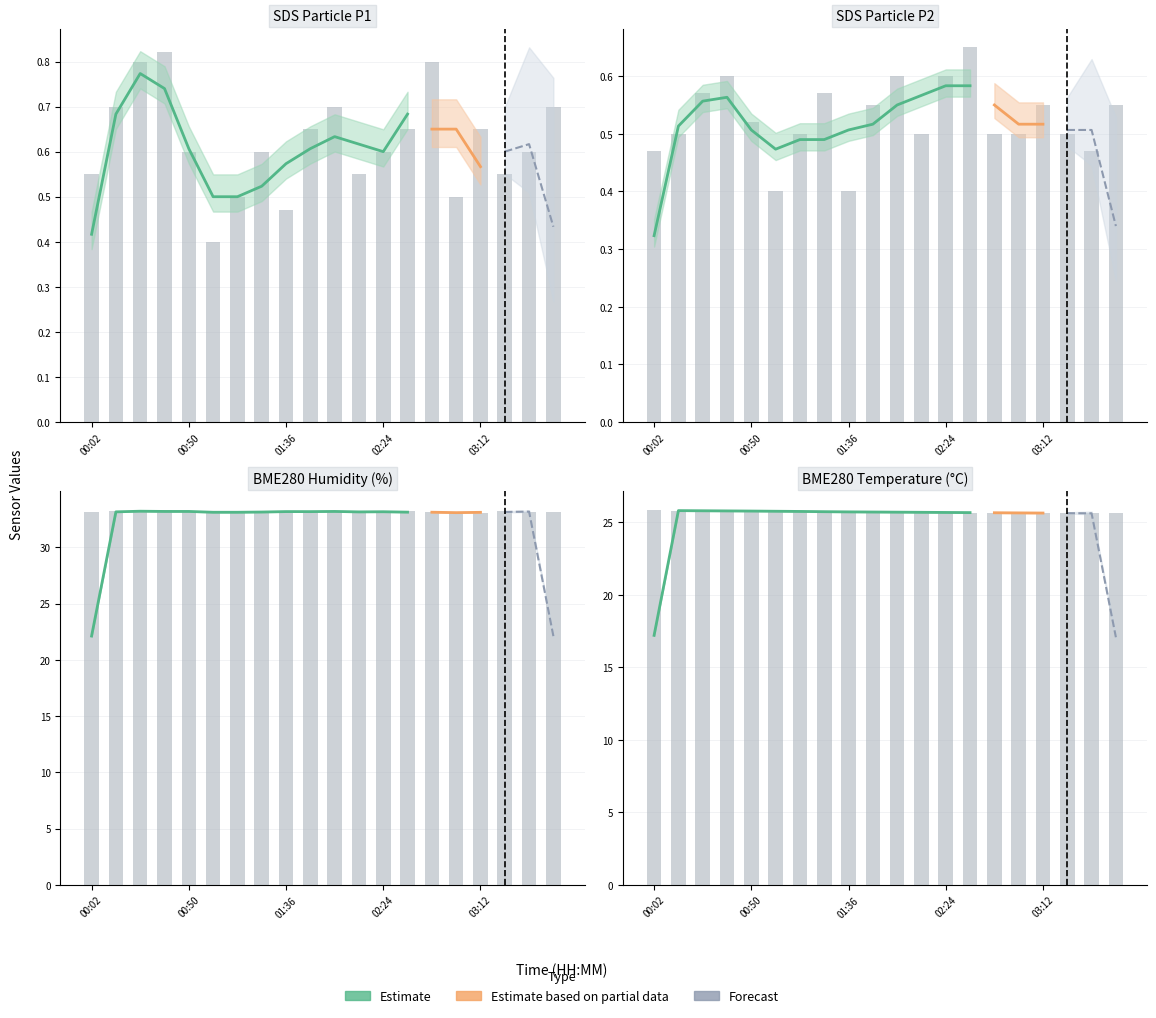

Reading right to left, what are all the values shown in this chart?

SDS_P1: 0.7	0.6	0.6	0.7	0.5	0.8	0.7	0.6	0.6	0.7	0.7	0.5	0.6	0.5	0.4	0.6	0.8	0.8	0.7	0.6
SDS_P2: 0.6	0.5	0.5	0.6	0.5	0.5	0.7	0.6	0.5	0.6	0.6	0.4	0.6	0.5	0.4	0.5	0.6	0.6	0.5	0.5
BME280_humidity: 33.2	33.2	33.2	33.1	33.1	33.1	33.2	33.1	33.2	33.1	33.2	33.2	33.2	33.1	33.1	33.2	33.3	33.1	33.2	33.1
BME280_temperature: 25.6	25.6	25.6	25.6	25.7	25.7	25.7	25.7	25.7	25.7	25.7	25.7	25.7	25.8	25.8	25.8	25.8	25.8	25.8	25.8